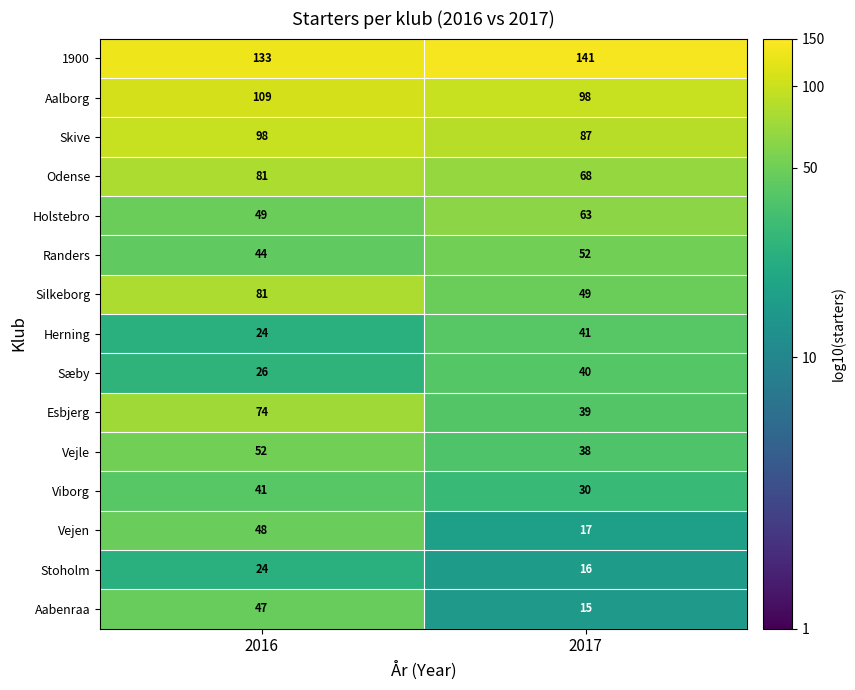

Between 2016 and 2017, which series saw the biggest shift?

Esbjerg